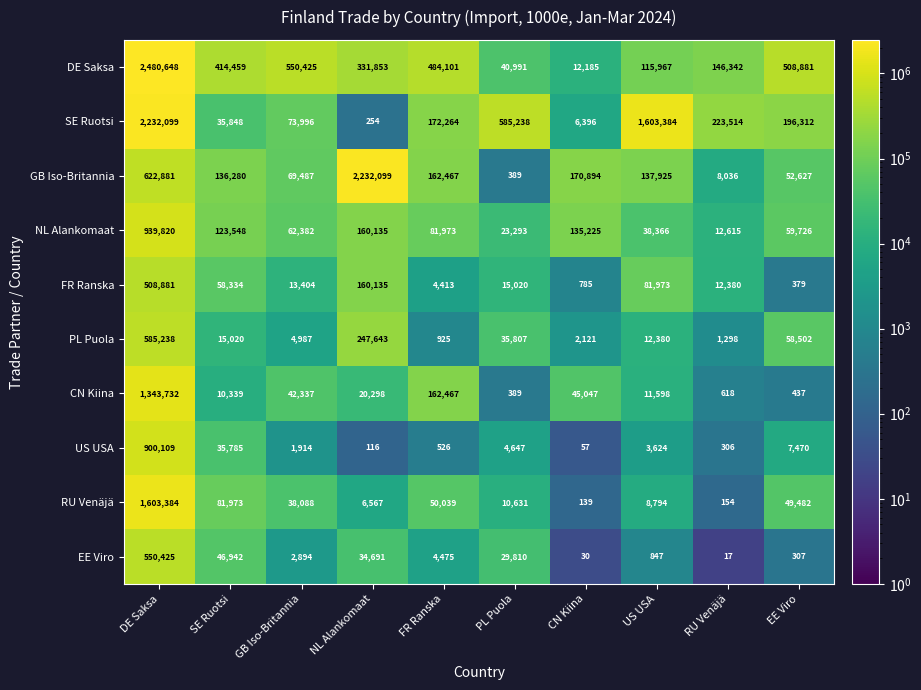

What is the total value across all series at EE Viro?

934123